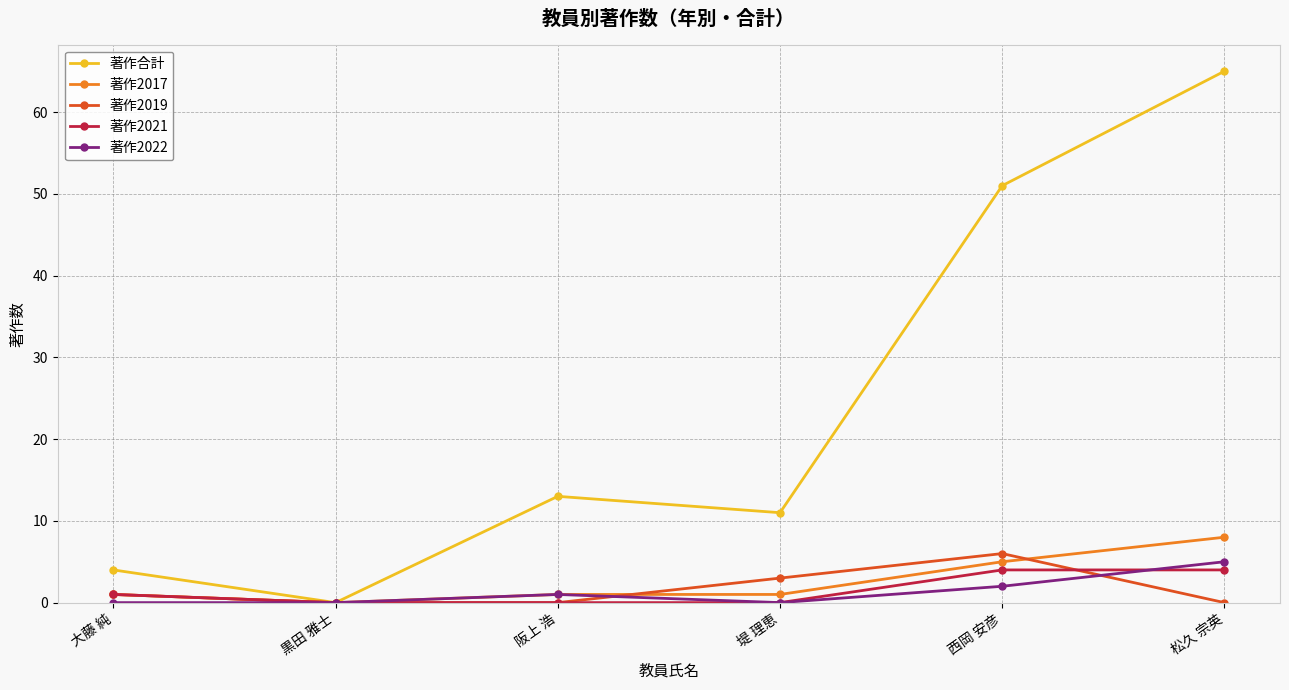

What is the approximate value of 著作2019 at 大藤 純?

1